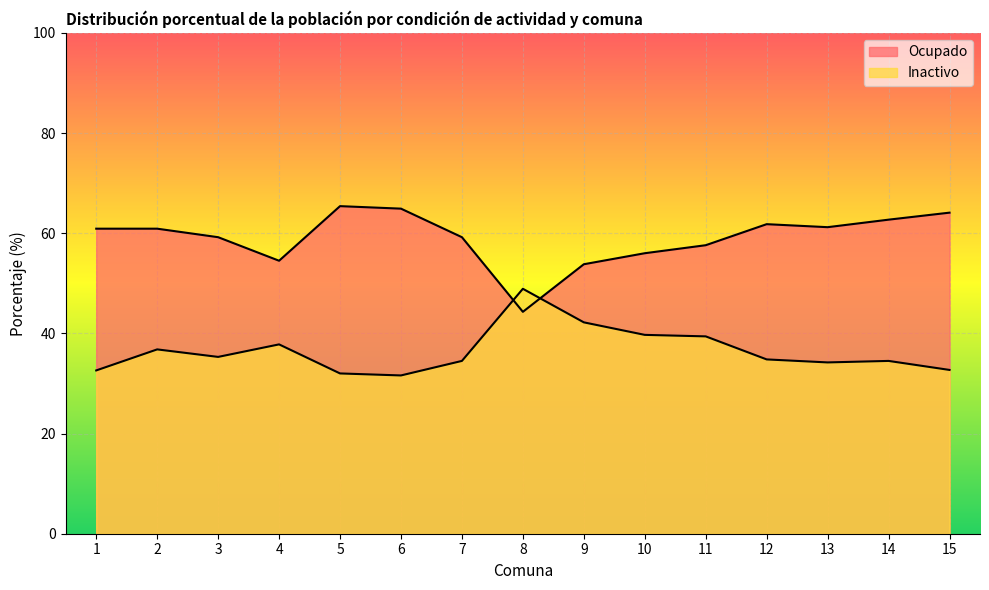

What is the highest value of the Inactivo series?

48.9